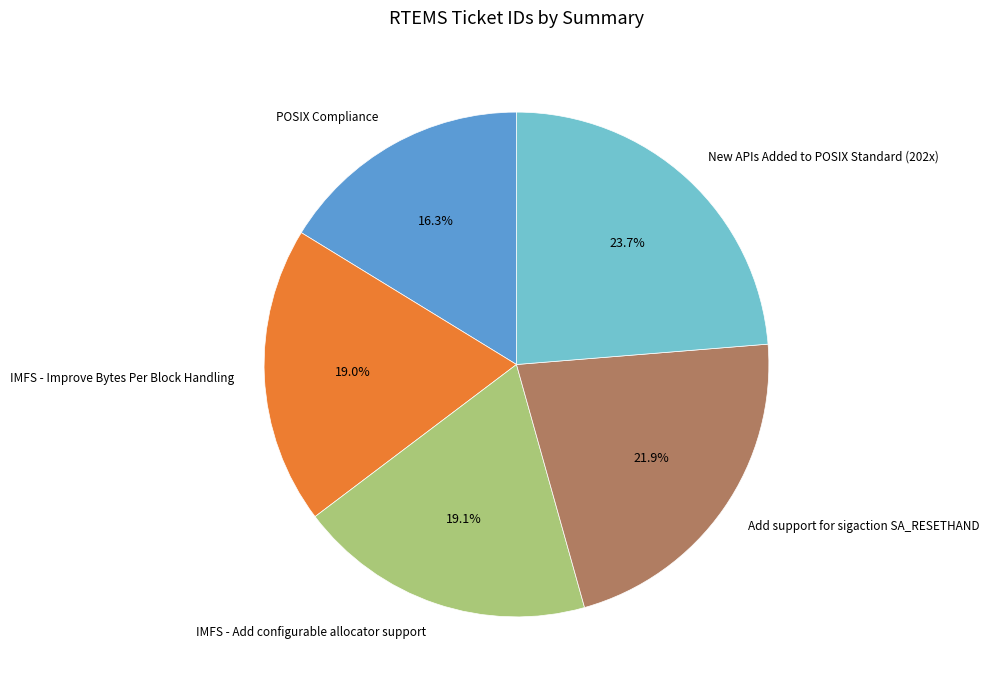

Is POSIX Compliance the majority of the pie?

No